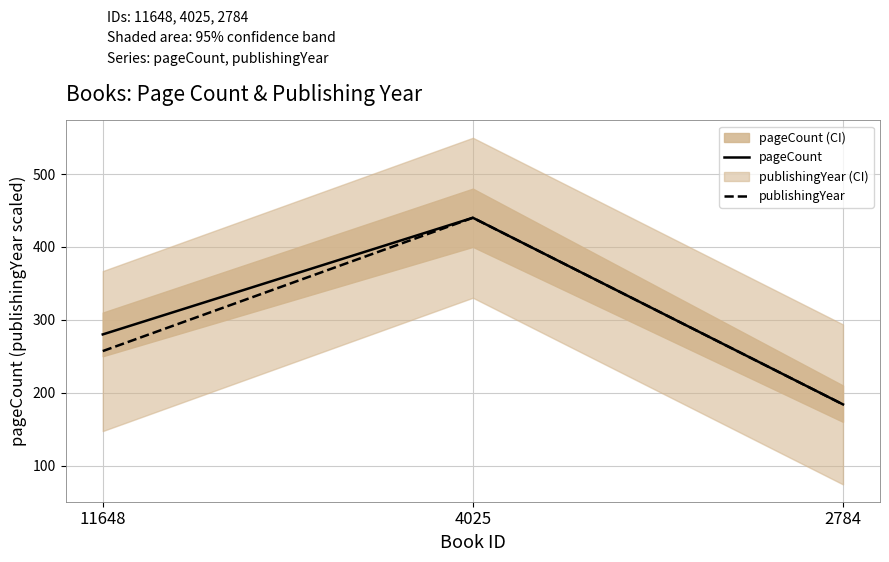

Does the chart display data point markers on the line(s)?

No